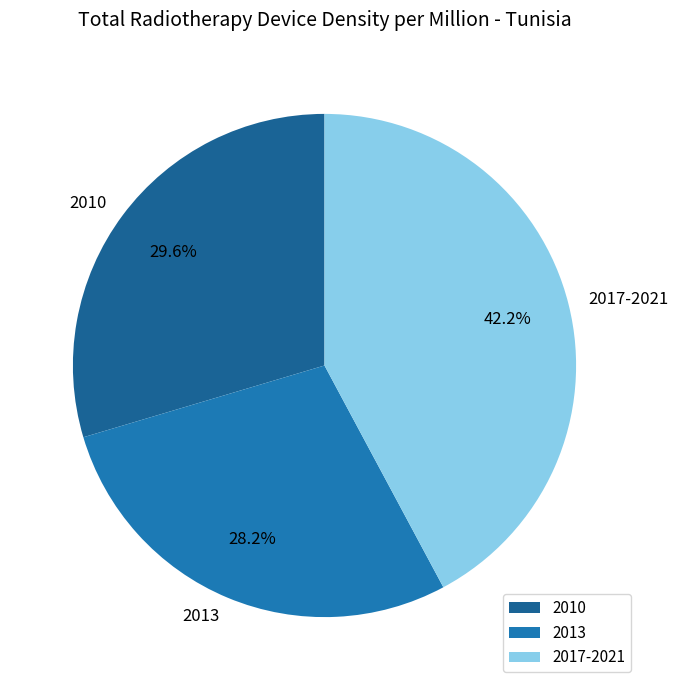

Which slice is the smallest?

2013